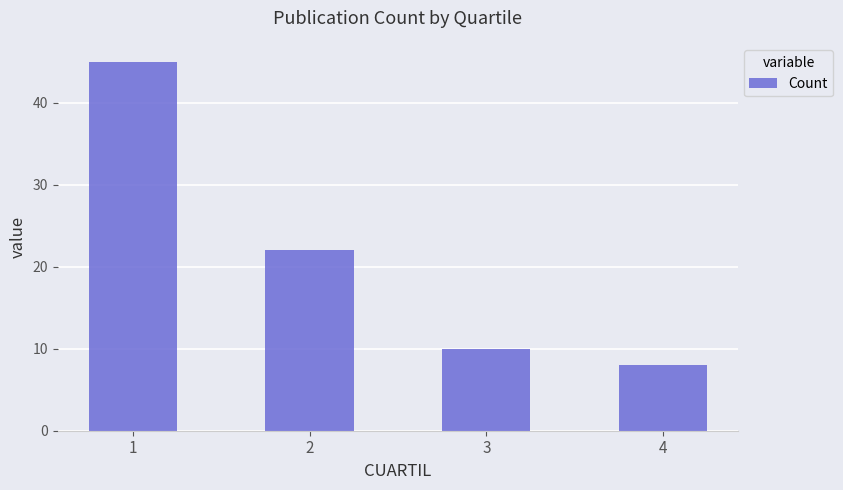

At which category does the chart reach its peak across all series?

1